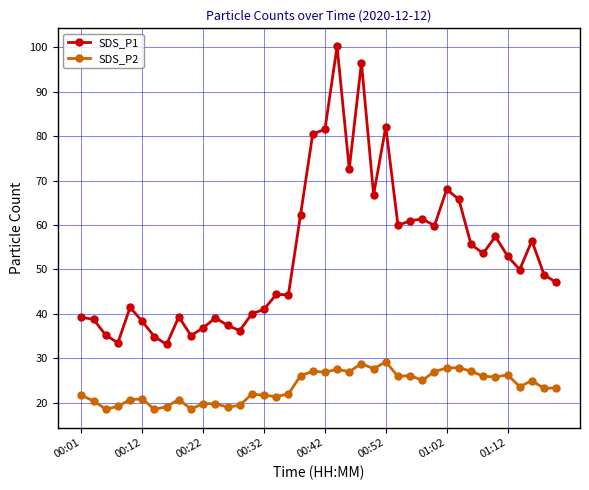

Does the chart have visible grid lines?

Yes